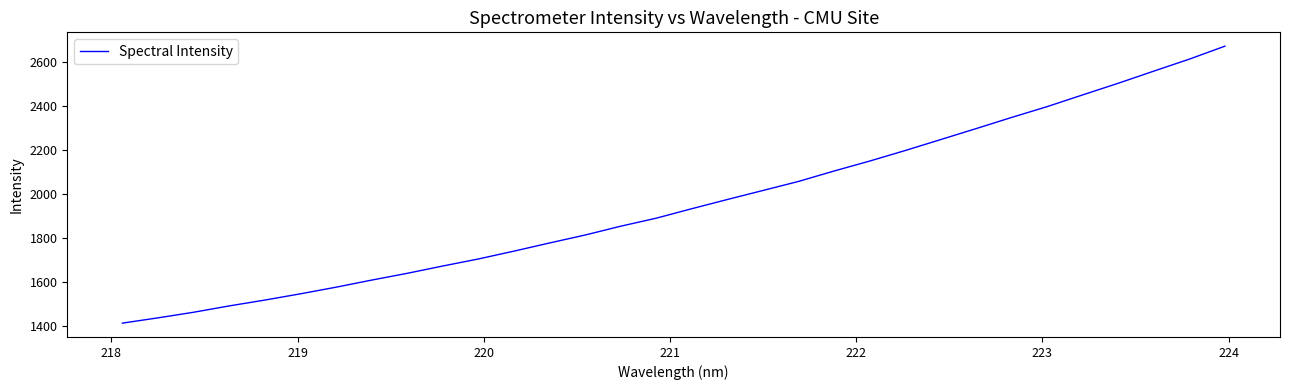

How many values are below 1932?

16